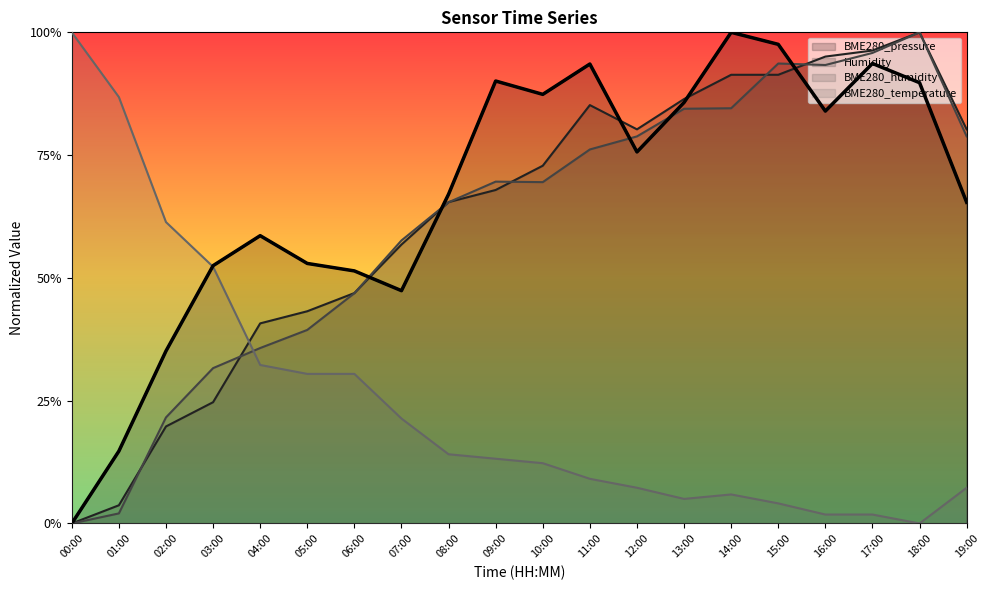

What is the difference between the second highest and minimum values in the BME280_temperature series?

0.9